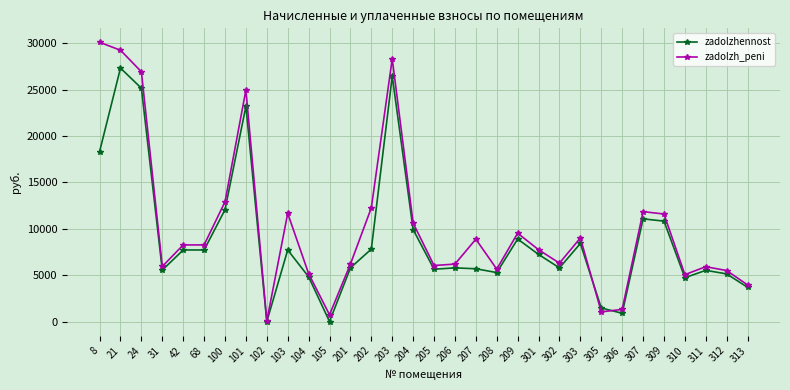

What is the total value across all series at 313?

7641.0